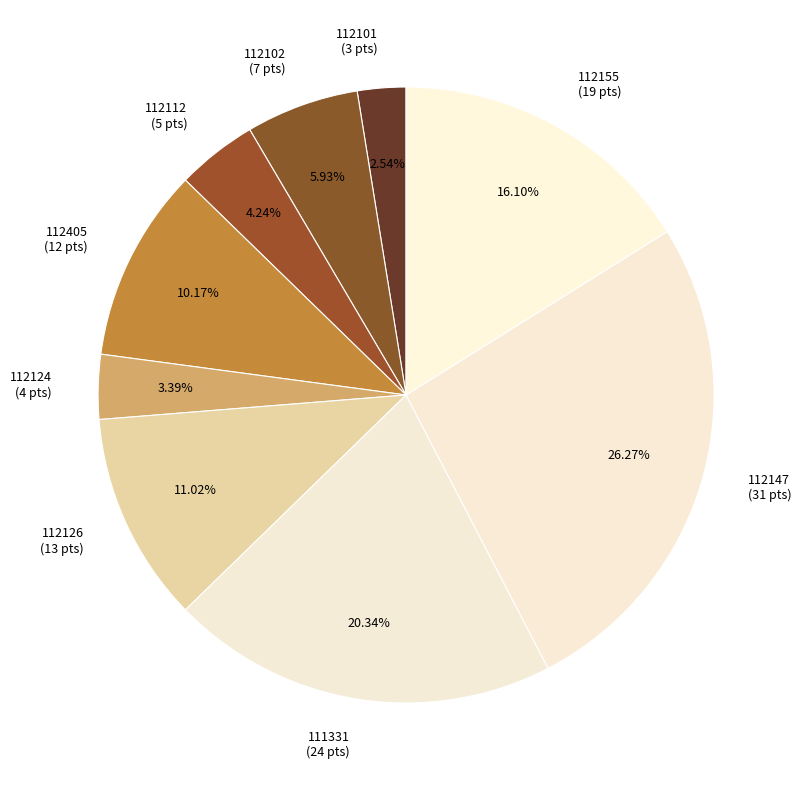

Which category has the biggest portion of the pie?

112147